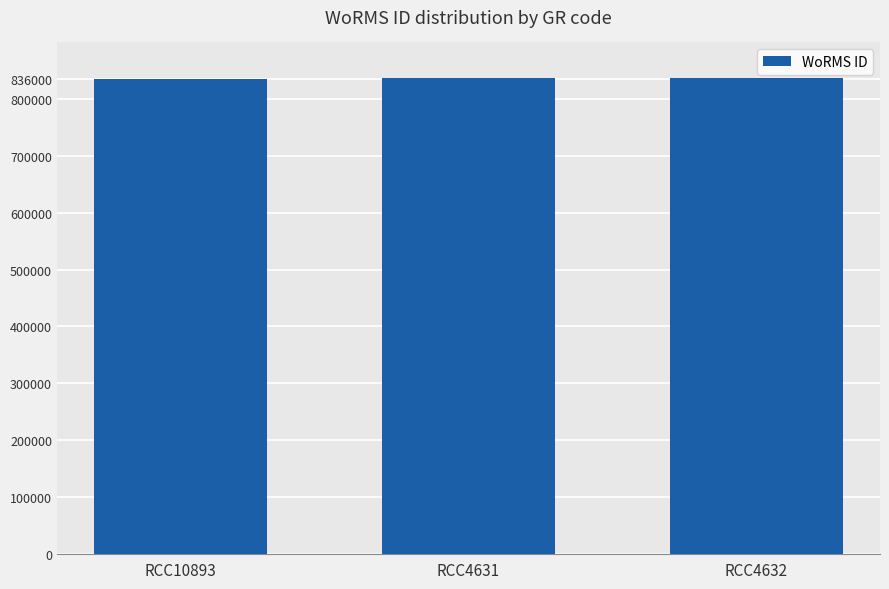

What is the label of the 2nd bar from the right?

RCC4631